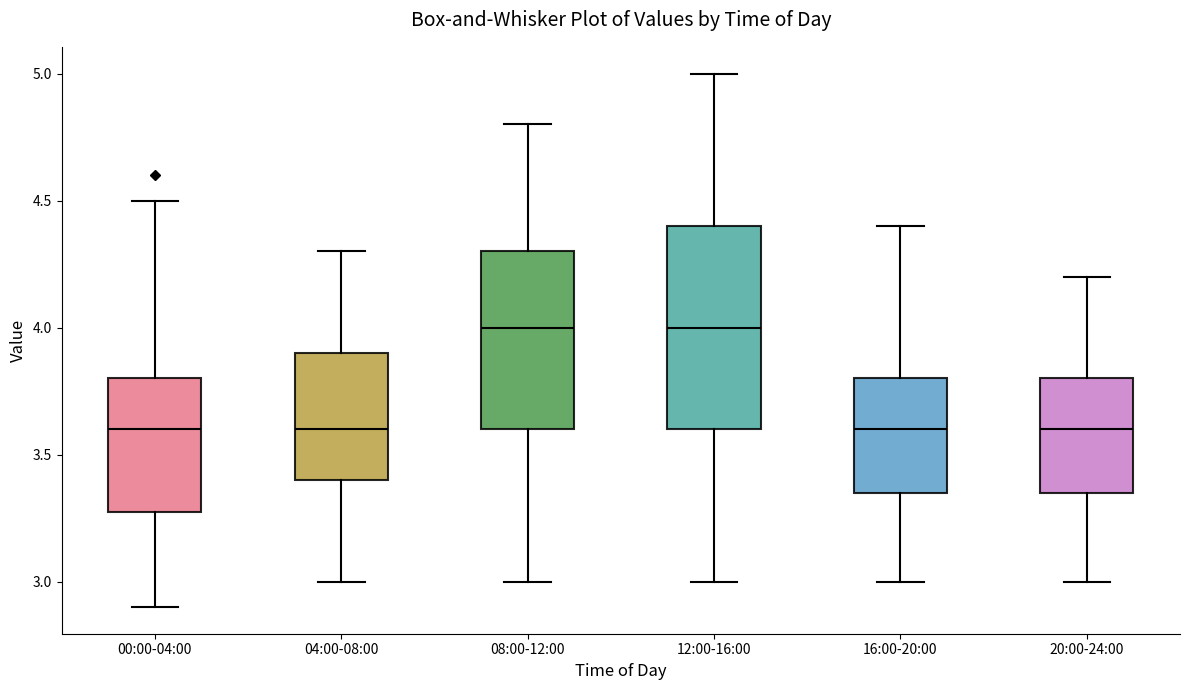

Where does the upper whisker of the box for 00:00-04:00 end on the y-axis? The values are not printed on the chart, so give them approximately, as read against the axis.

4.50